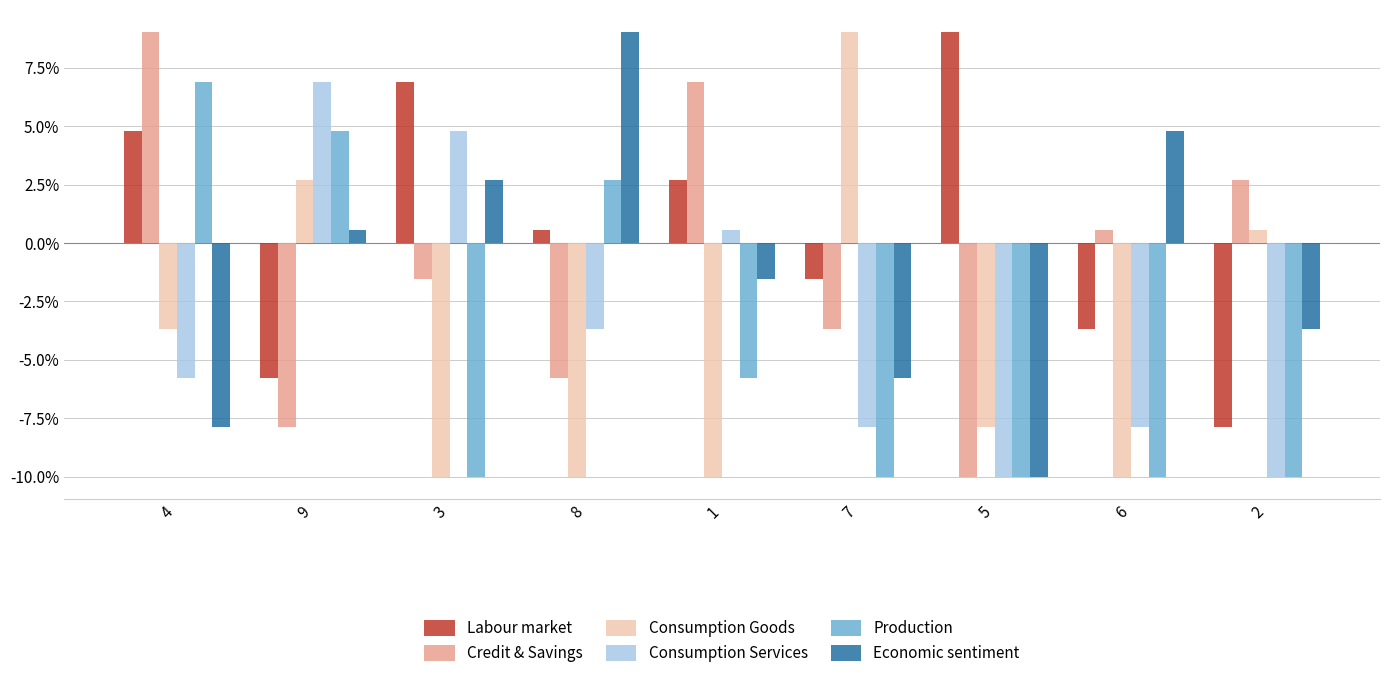

What is the value of the Consumption Goods bar at the 3rd from the left?

-10.0